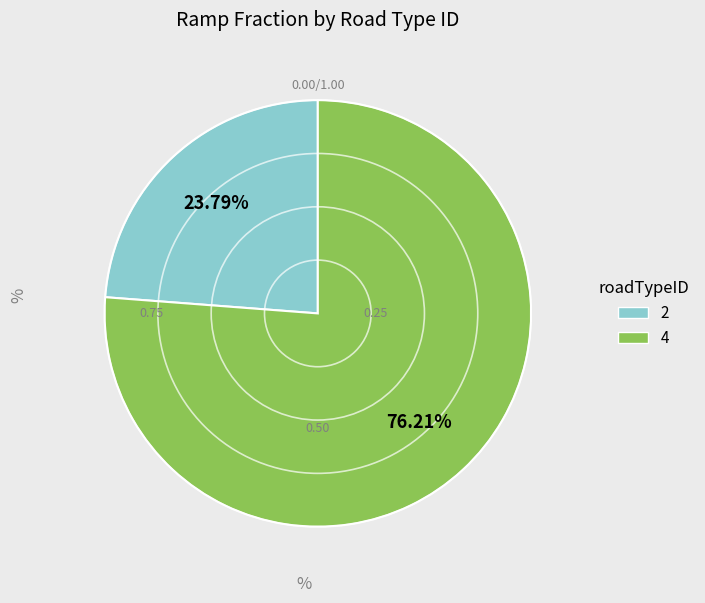

What percentage is the 2 slice, to the nearest percent?

24%